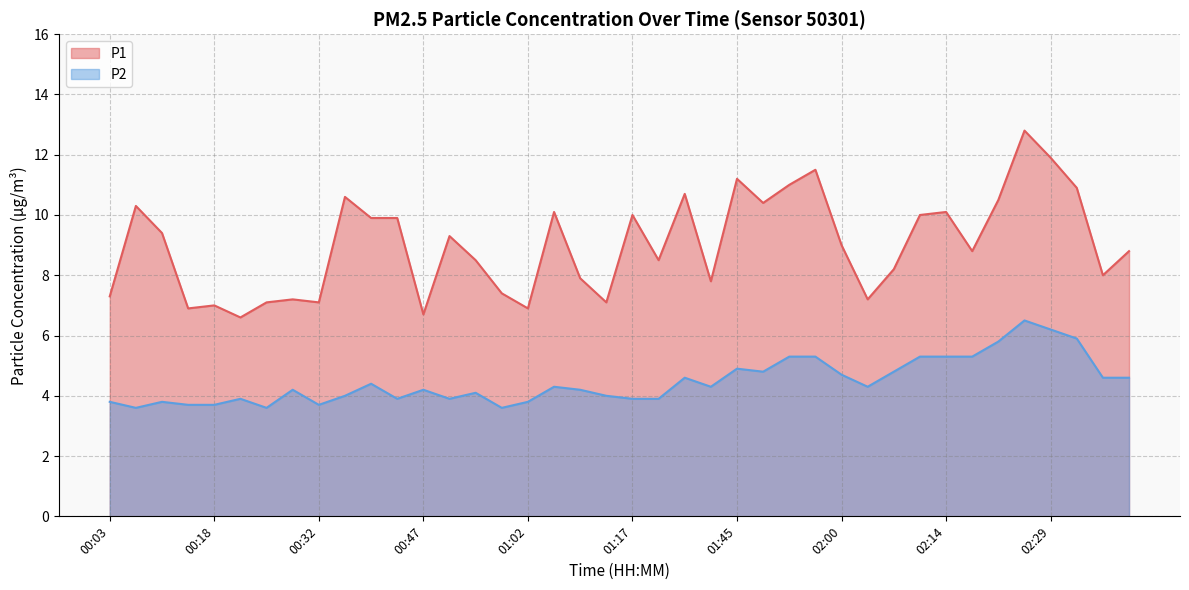

True or false: P2 has a value of 3.8 at 00:10.

True